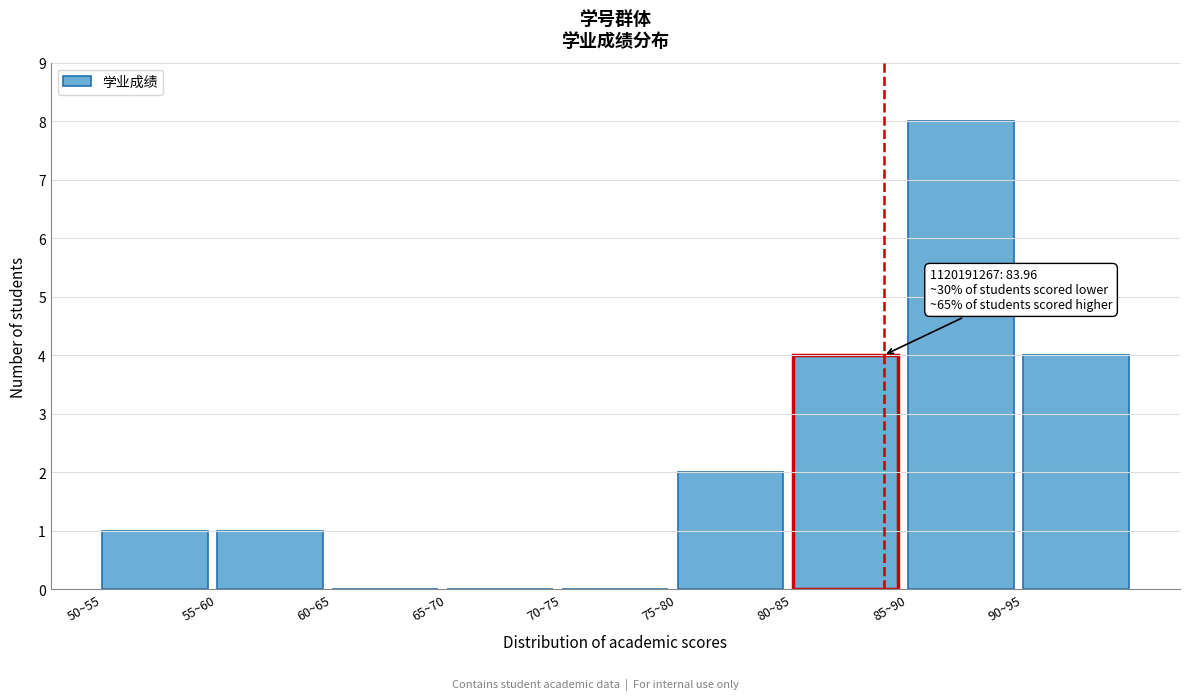

Reading right to left, extract all data points from this chart.

90~95=4	85~90=8	80~85=4	75~80=2	70~75=0	65~70=0	60~65=0	55~60=1	50~55=1